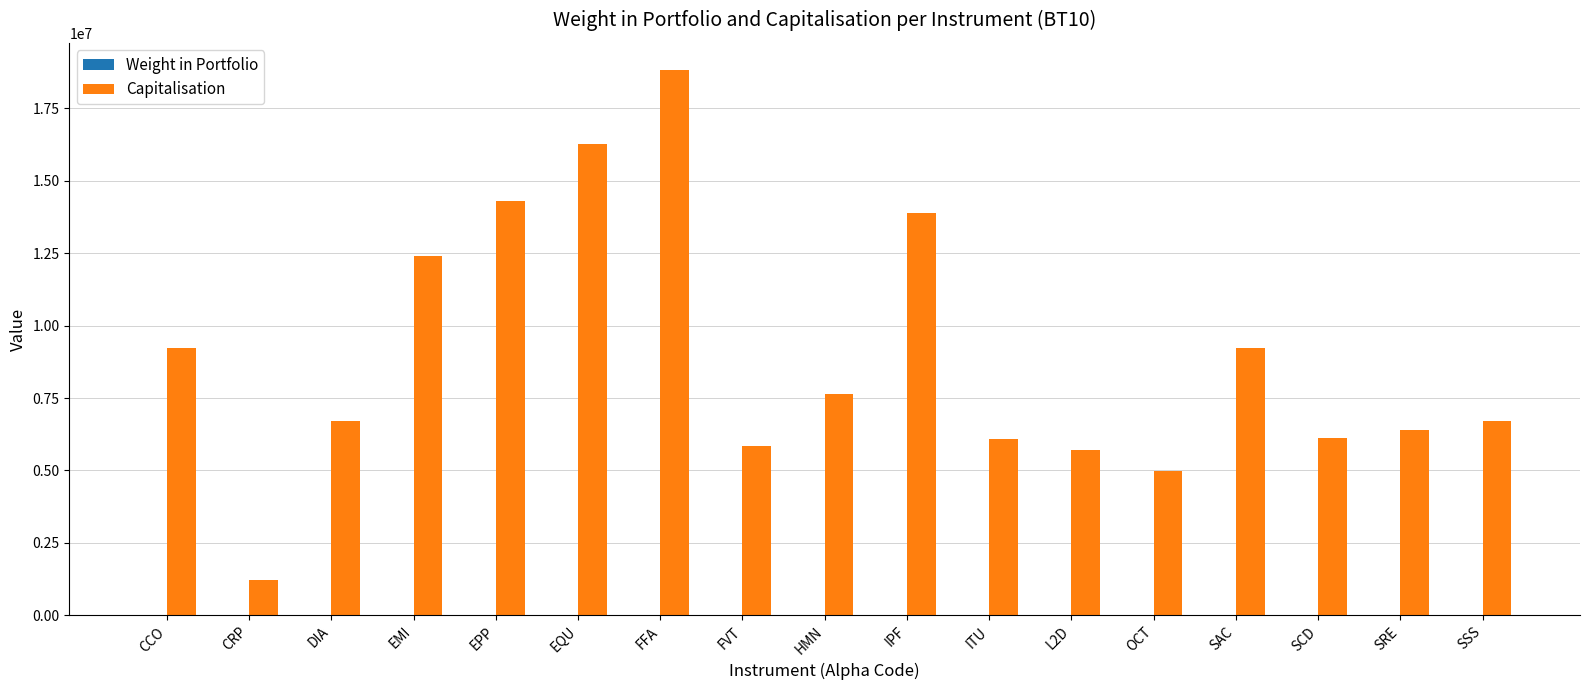

Which series has the largest total across all categories?

Capitalisation